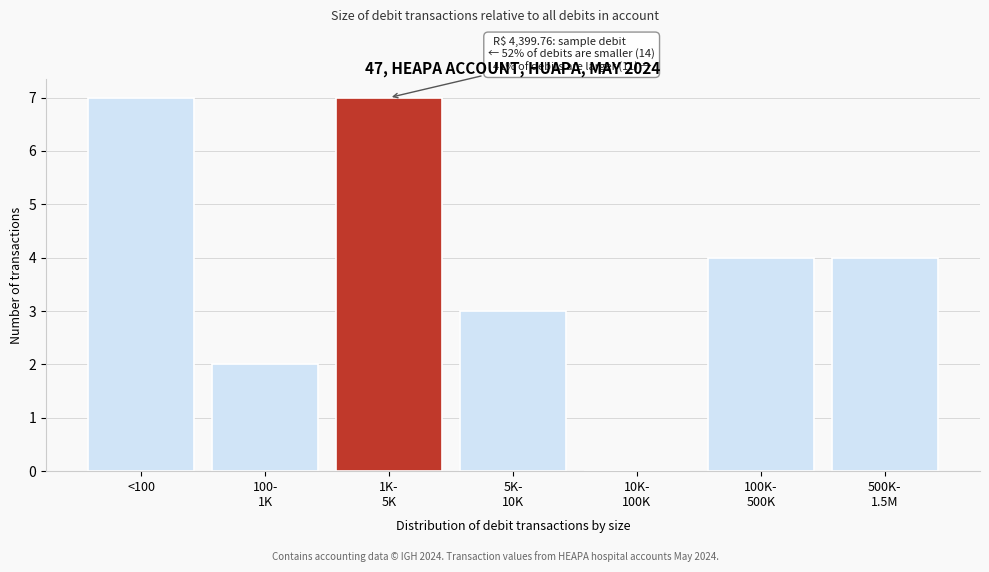

The chart shows a value of 11 at <100. True or false?

False